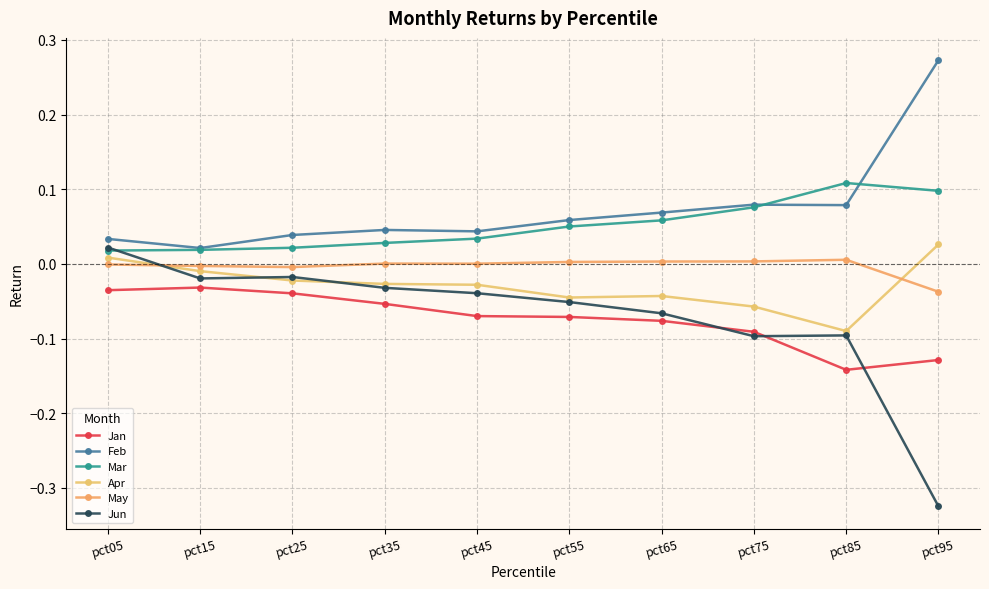

Which series has the largest total across all categories?

Feb